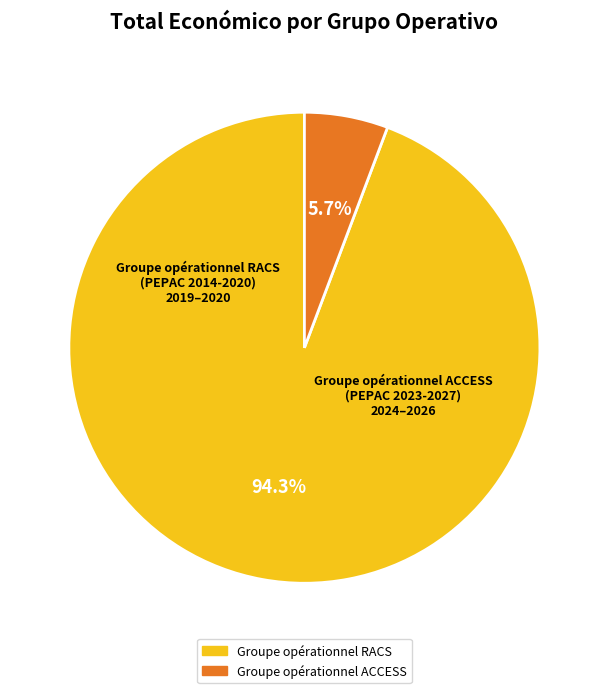

Which category has the smallest portion of the pie?

Groupe opérationnel ACCESS